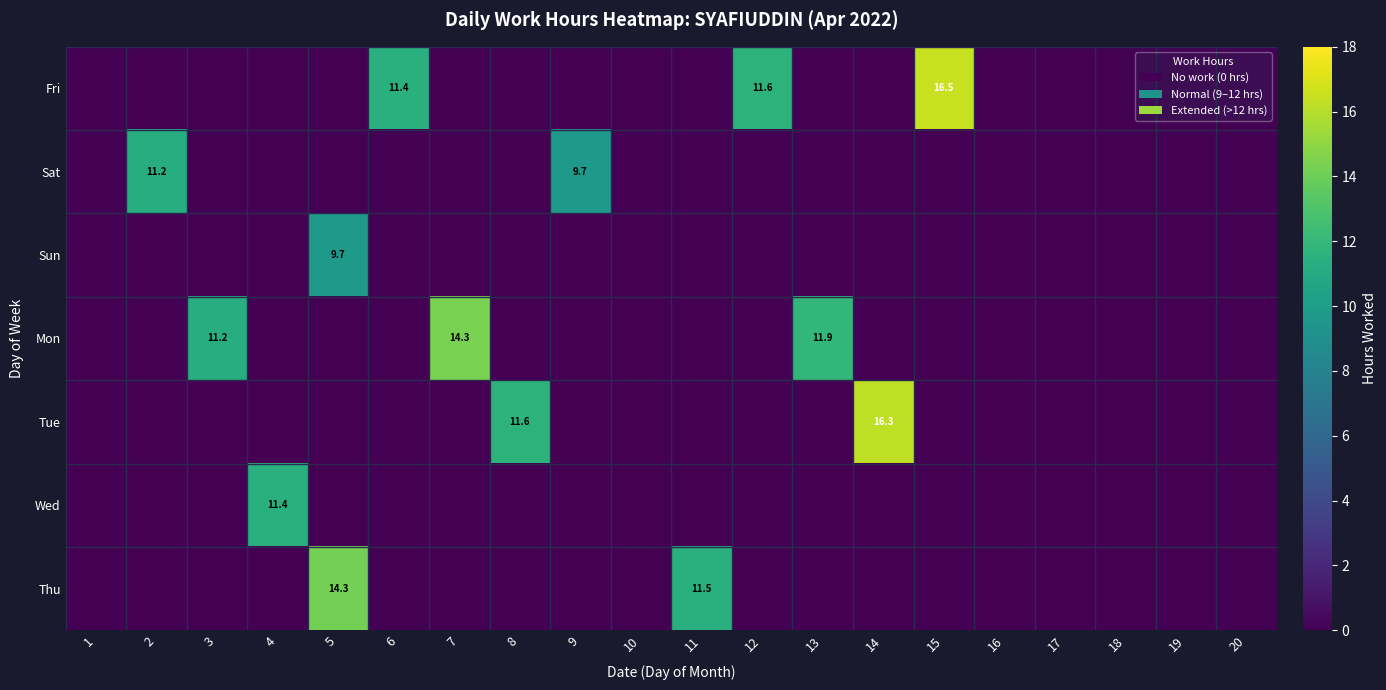

The value of Mon at 3 is 3.3. True or false?

False